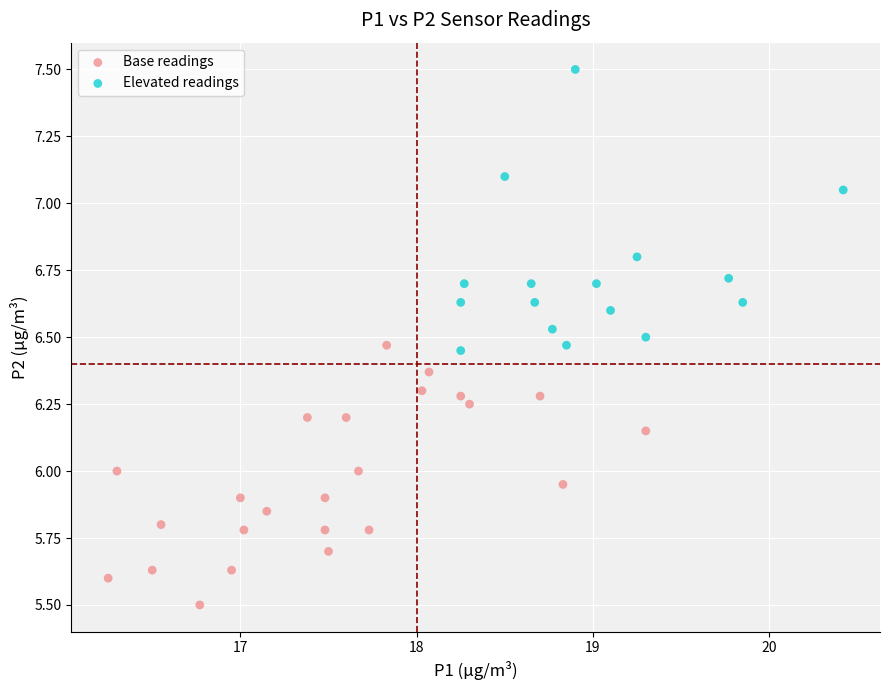

Which series reaches the maximum Y coordinate?

Elevated readings